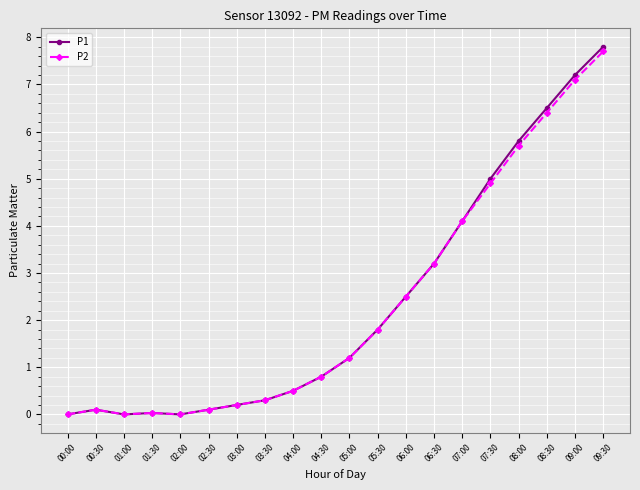

What is the label of the 15th point from the right?

02:30